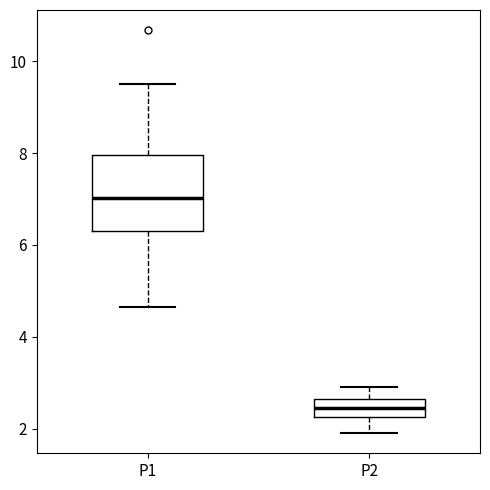

Where does the lower whisker of the box for P2 end on the y-axis? The values are not printed on the chart, so give them approximately, as read against the axis.

2.0